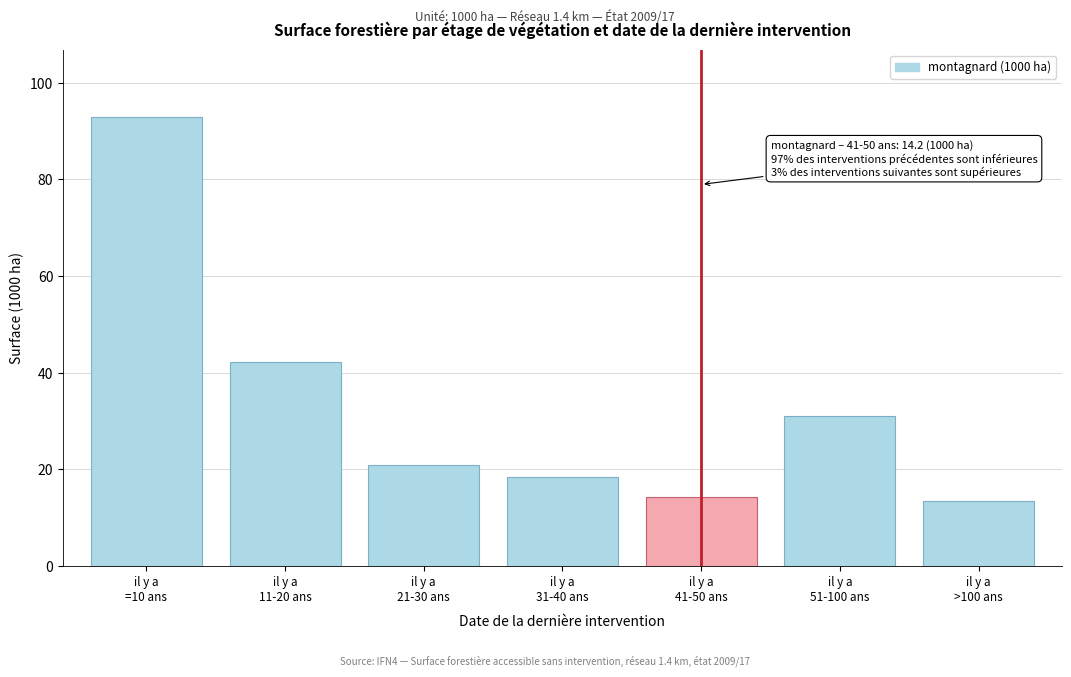

Reading left to right, list all the values displayed in this chart.

92.9	42.2	20.8	18.4	14.2	30.9	13.4